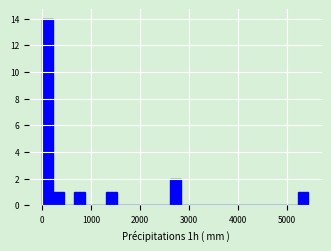

Around what value on the x-axis is the tallest bar? Give the approximate position of its centre, as read against the axis.

100